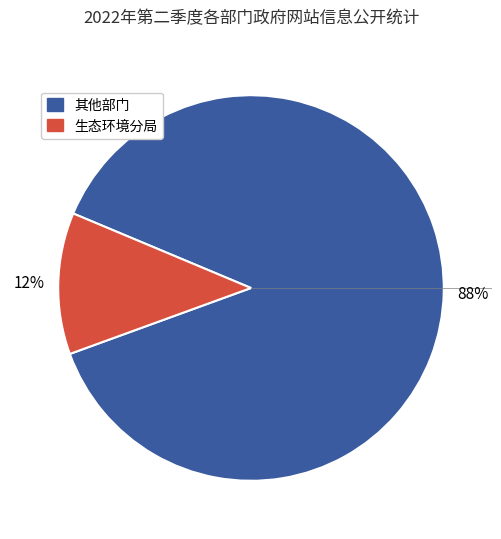

To the nearest percent, what is the average slice percentage?

50%